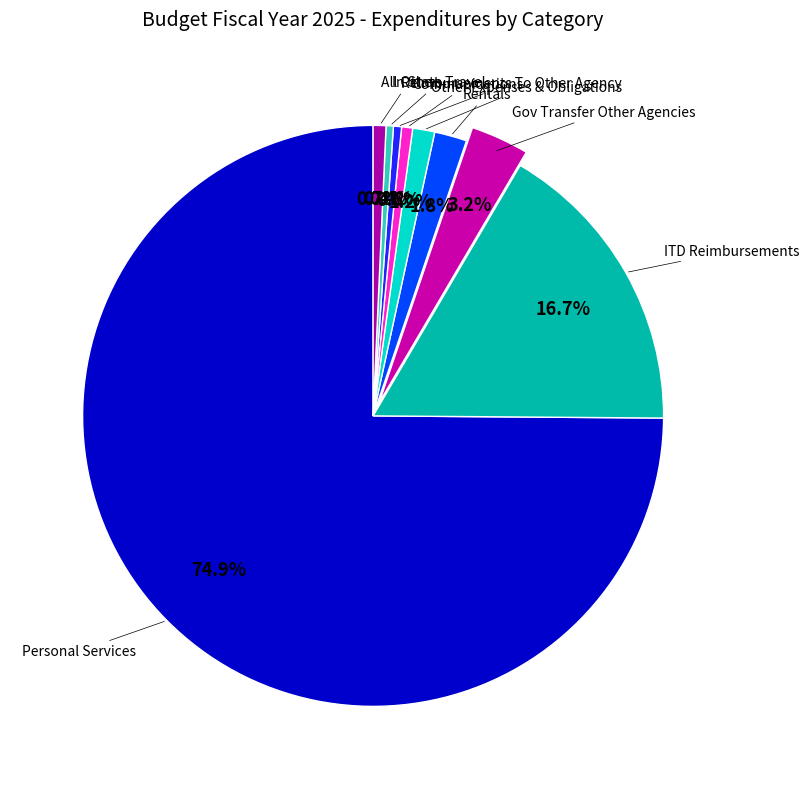

Rank the categories by value from lowest to highest.

In State Travel, Reimbursements To Other Agency, Communications, All Other, Other Expenses & Obligations, Rentals, Gov Transfer Other Agencies, ITD Reimbursements, Personal Services